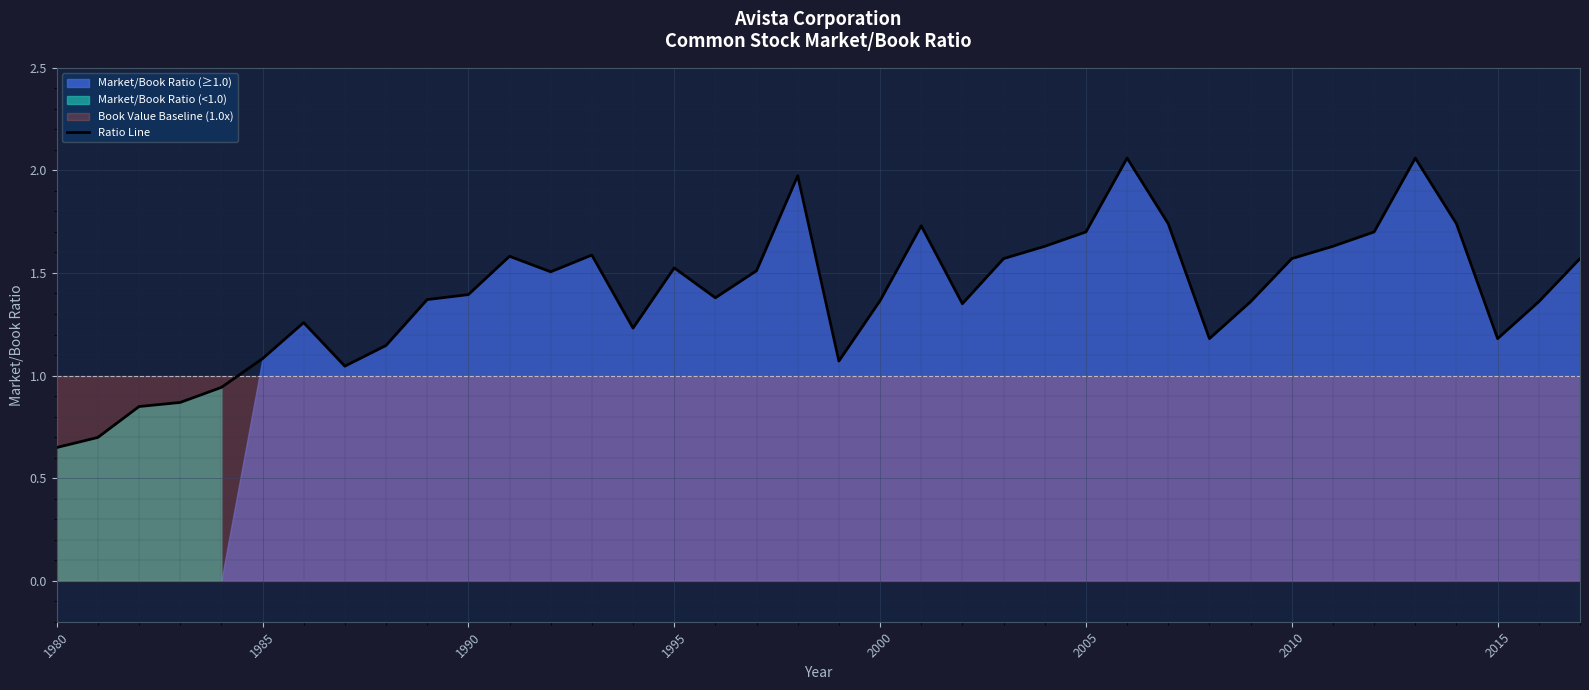

What is the value of the 9th point from the left?

1.1